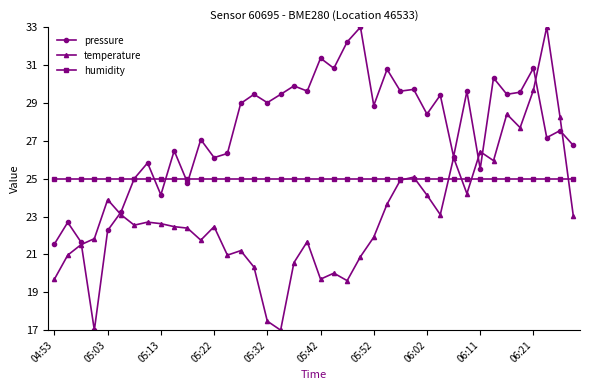

How many data points in pressure are above 28?

21